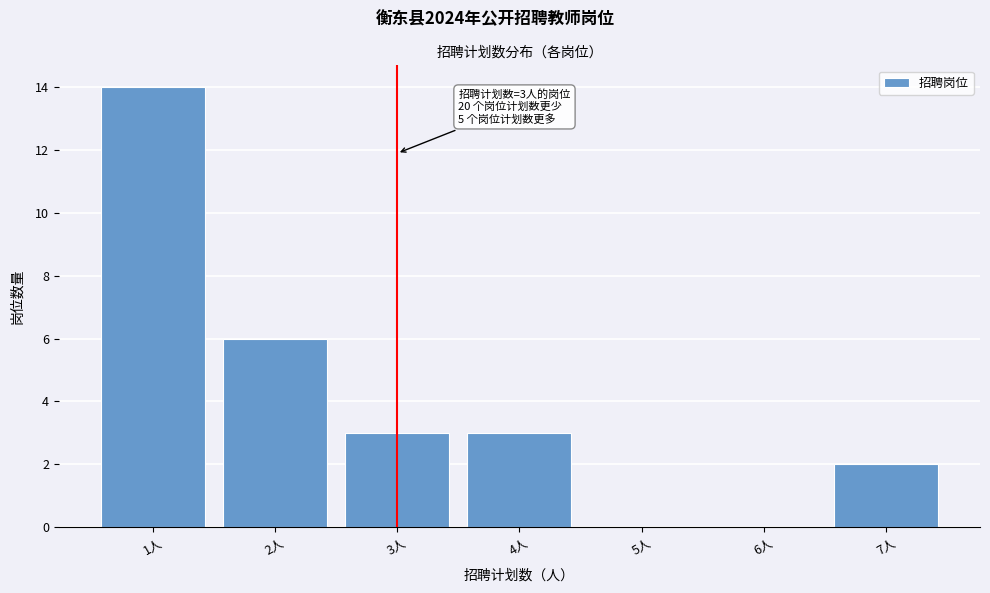

Which range on the x-axis has the tallest bar?

0.5 to 1.5